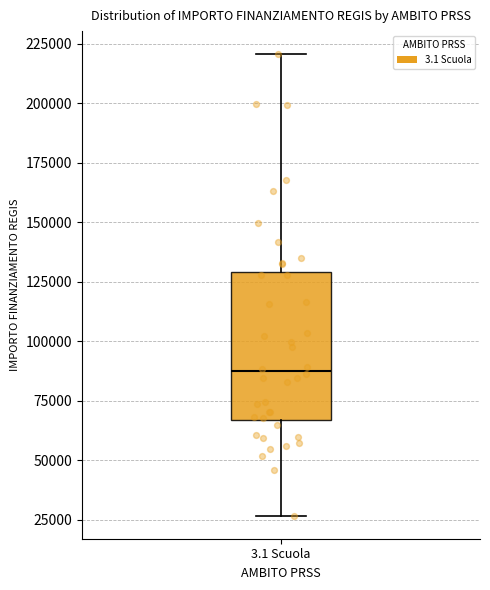

Transcribe this box plot: give where the median line is, the range the box spans, and where the two whiskers end, as read against the y-axis. The values are not printed on the chart, so give them approximately, as read against the axis.

median 85000, box 65000 to 130000, whiskers 25000 to 220000